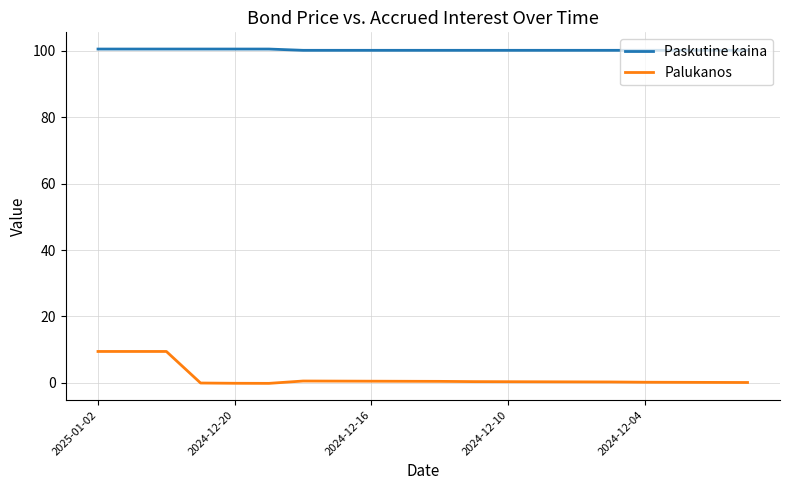

Does the chart have visible grid lines?

Yes